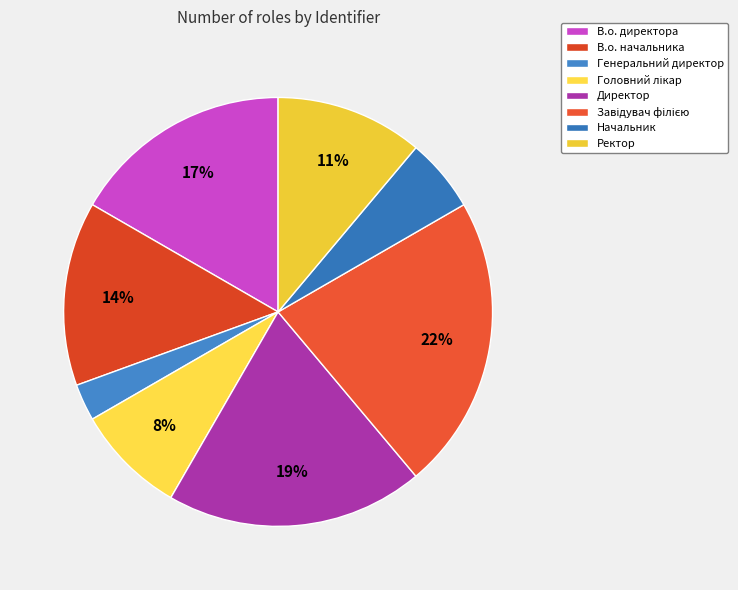

Which category has the smallest portion of the pie?

Генеральний директор